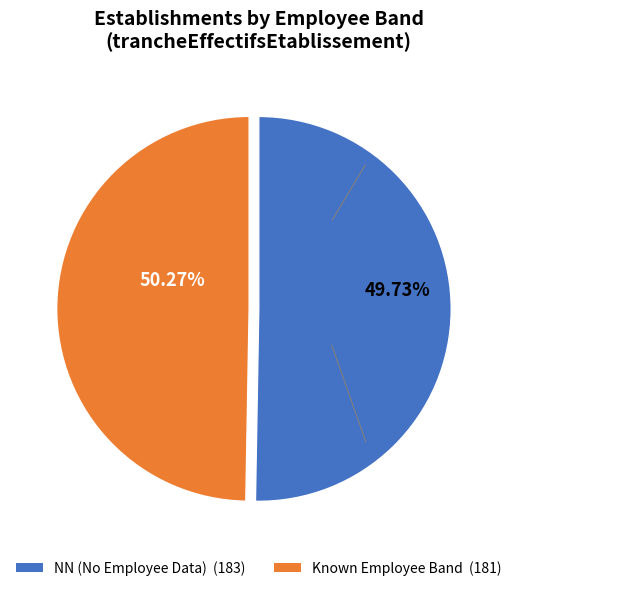

Does any single category account for the majority?

Yes